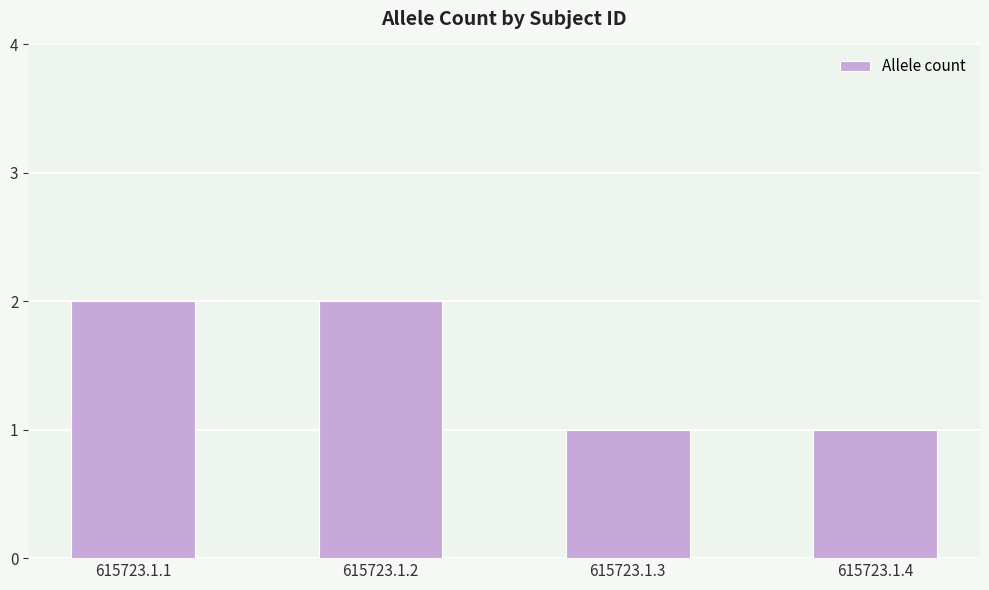

Reading left to right, what are all the values shown in this chart?

615723.1.1=2	615723.1.2=2	615723.1.3=1	615723.1.4=1